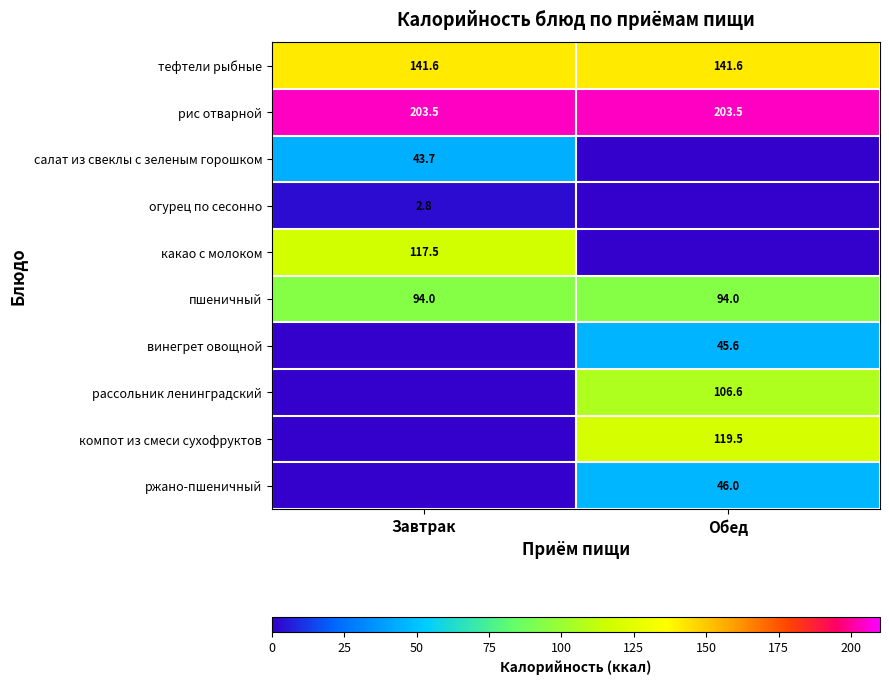

Is the value of пшеничный at Завтрак greater than the value of компот из смеси сухофруктов at Обед?

No